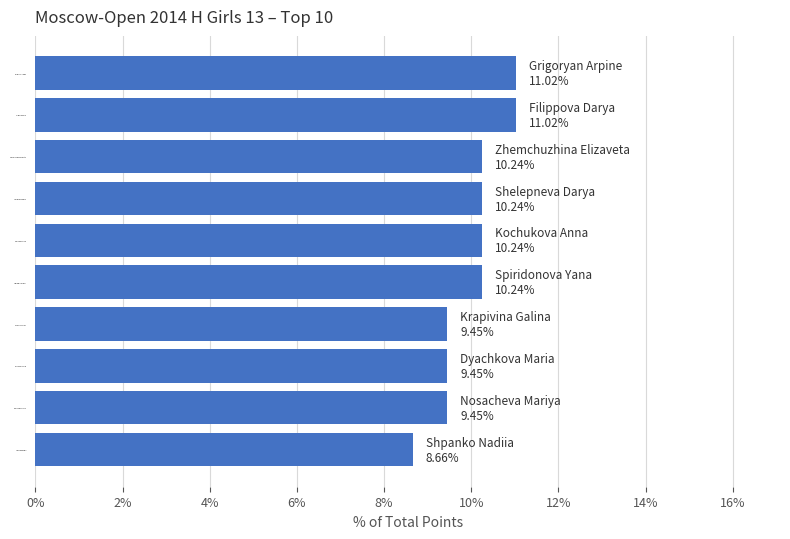

Are the bars horizontal?

Yes